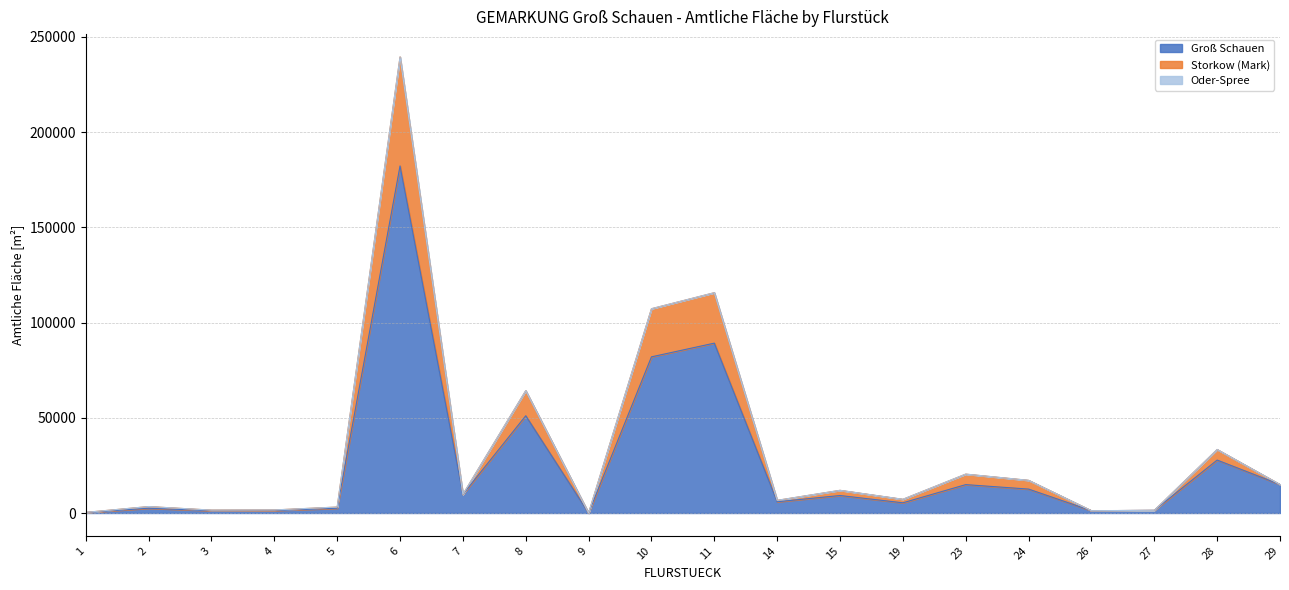

Is it true that Groß Schauen equals 5900 at 14?

True